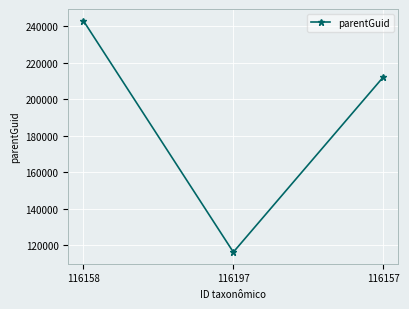

Reading right to left, what are all the values shown in this chart?

116157=212330	116197=116209	116158=243218